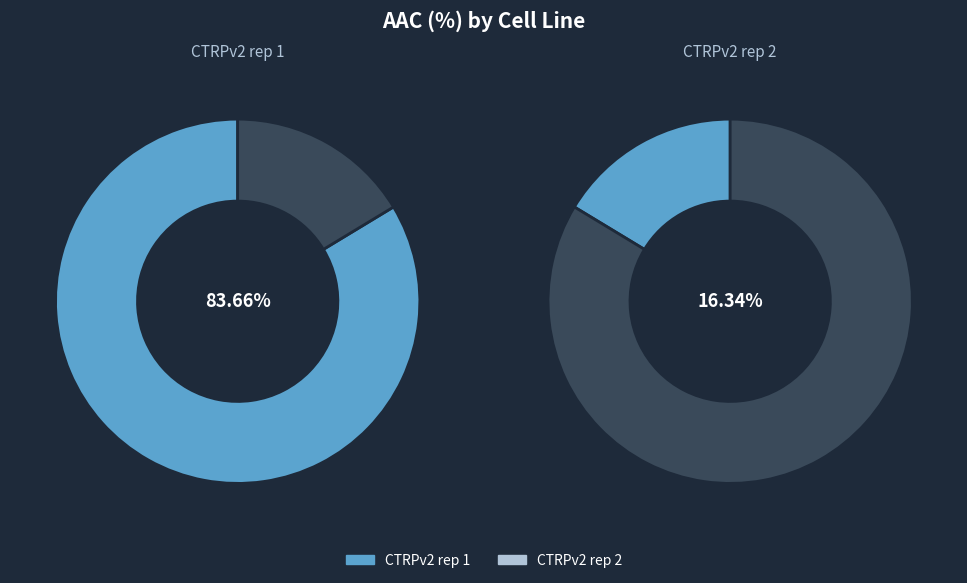

What percentage do CTRPv2 rep 1 and CTRPv2 rep 2 together represent?

100.0%